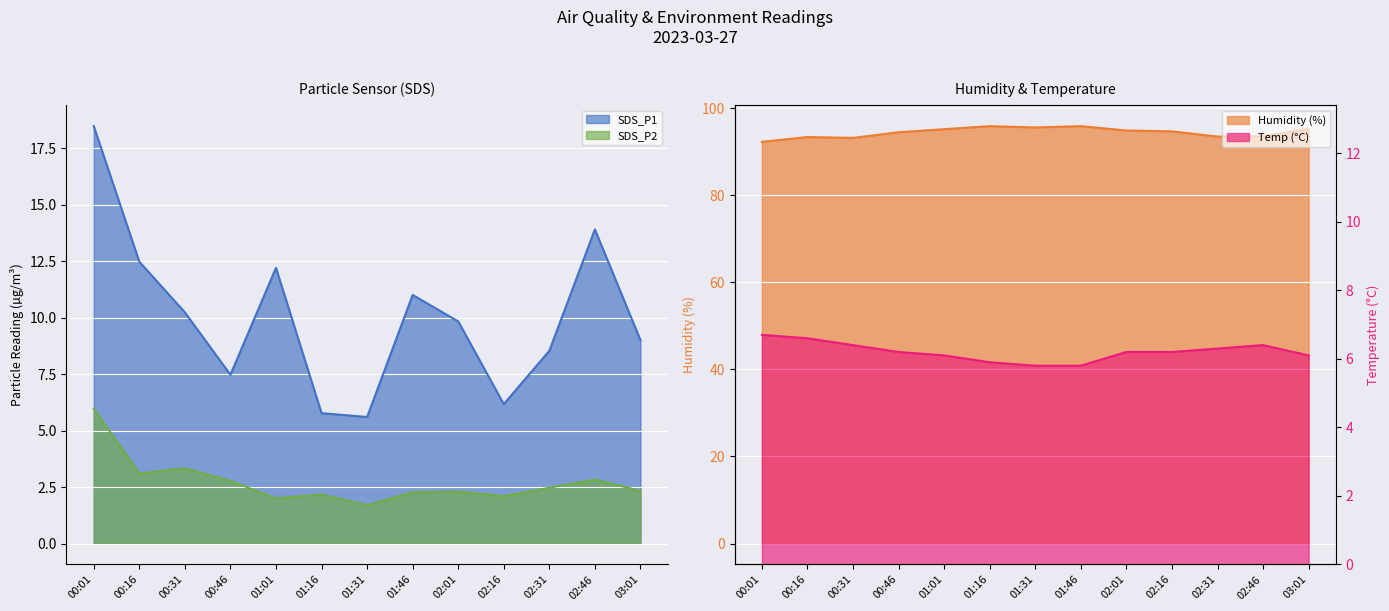

At which label does Humidity reach its minimum?

00:01